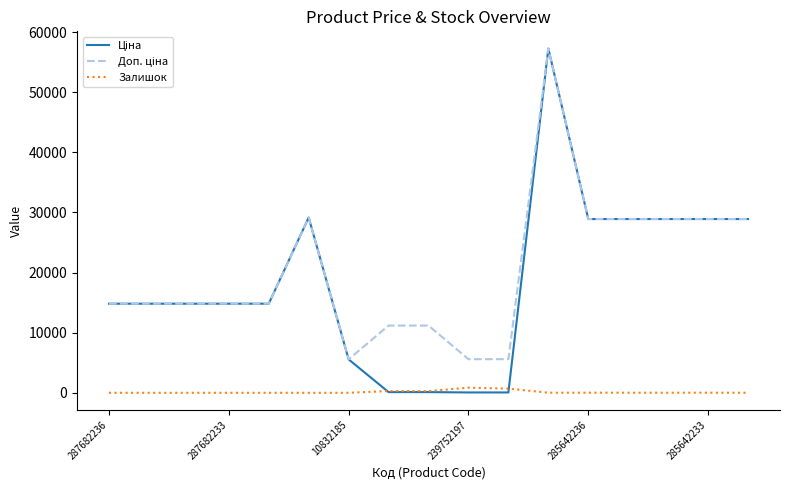

What is the greatest value displayed?

57258.0